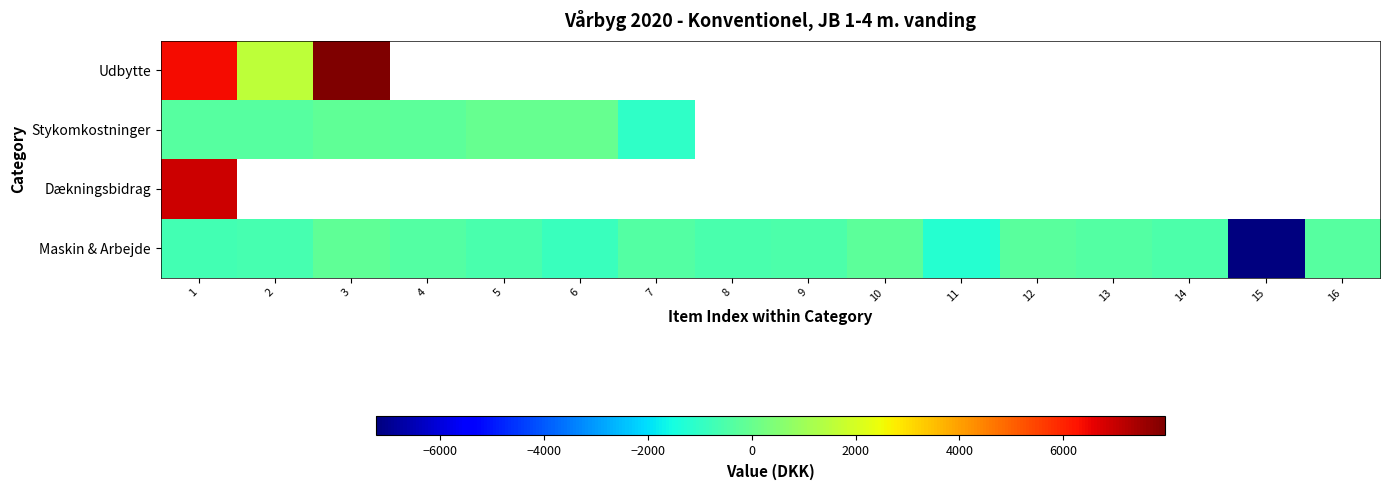

Which series has the largest range (max minus min)?

Maskin & Arbejde